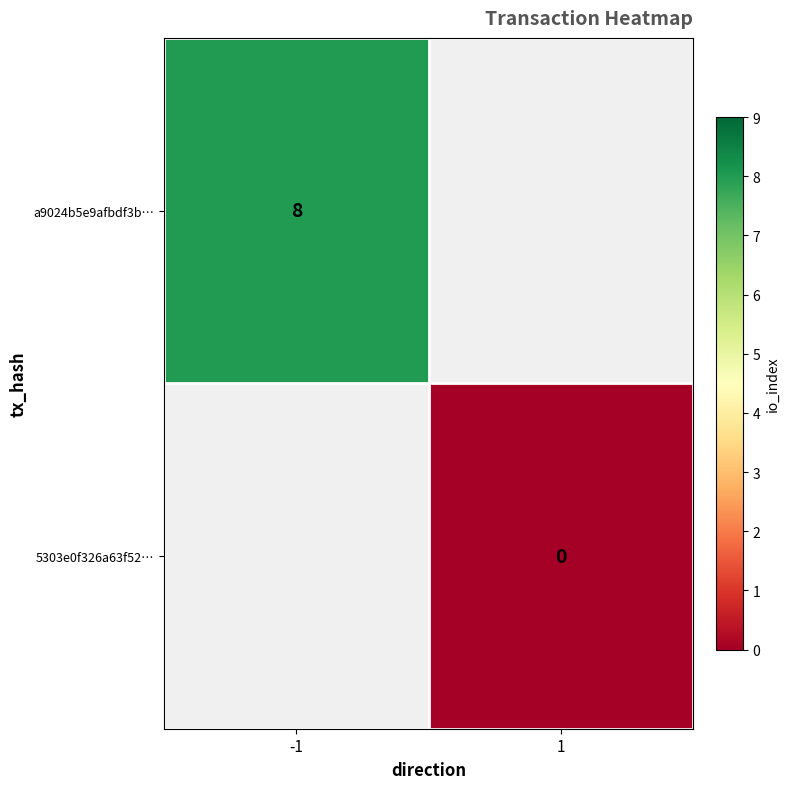

Is it true that a9024b5e9afbdf3b… equals 5 at -1?

False